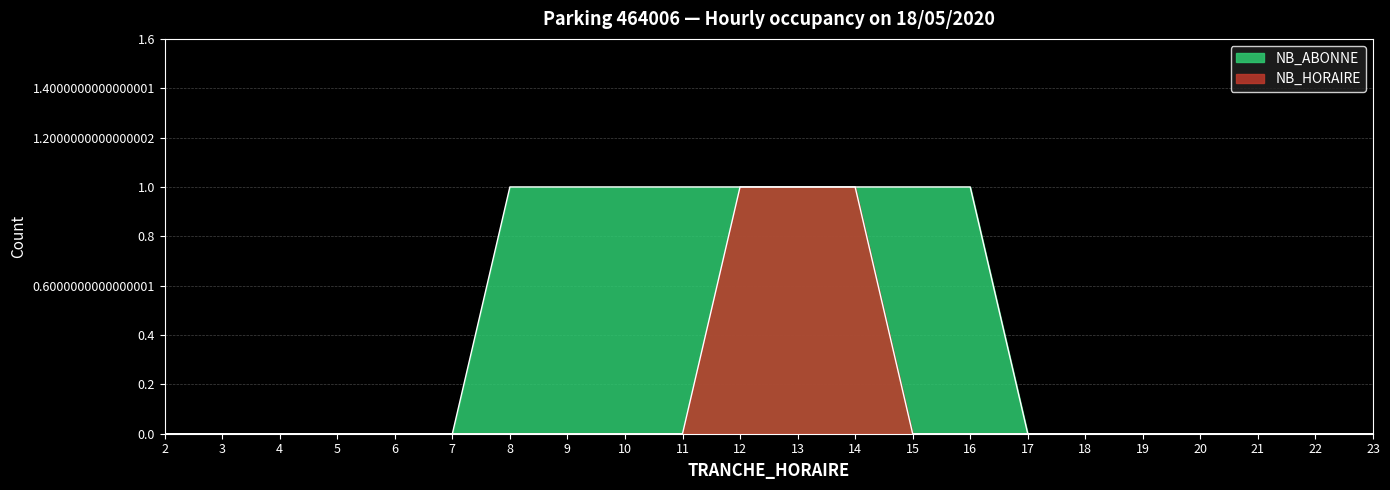

Is the value of NB_HORAIRE at 23 greater than the value of NB_ABONNE at 17?

No